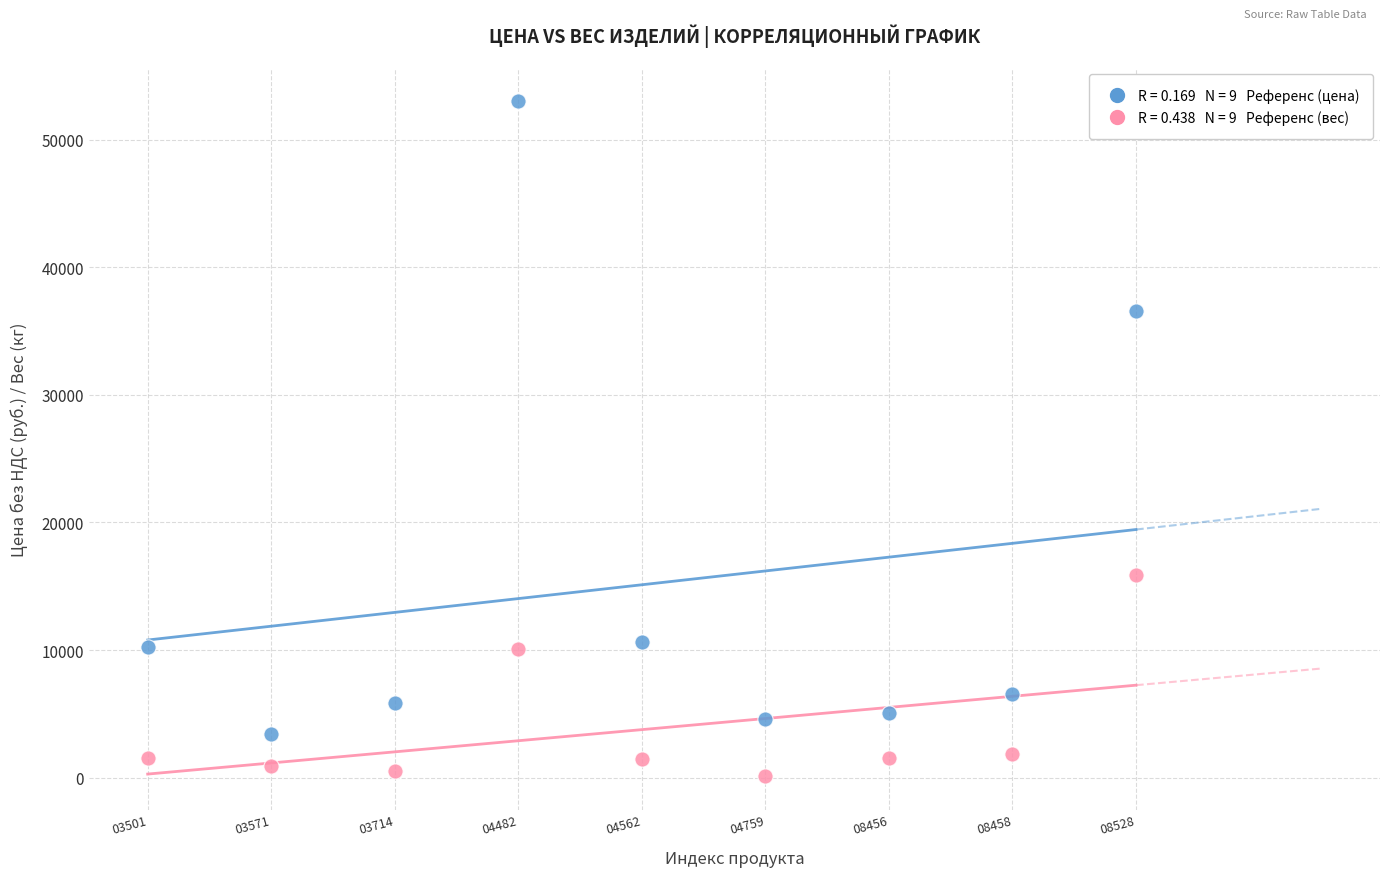

Across all series, what Y value is closest to 26573?

36600.0